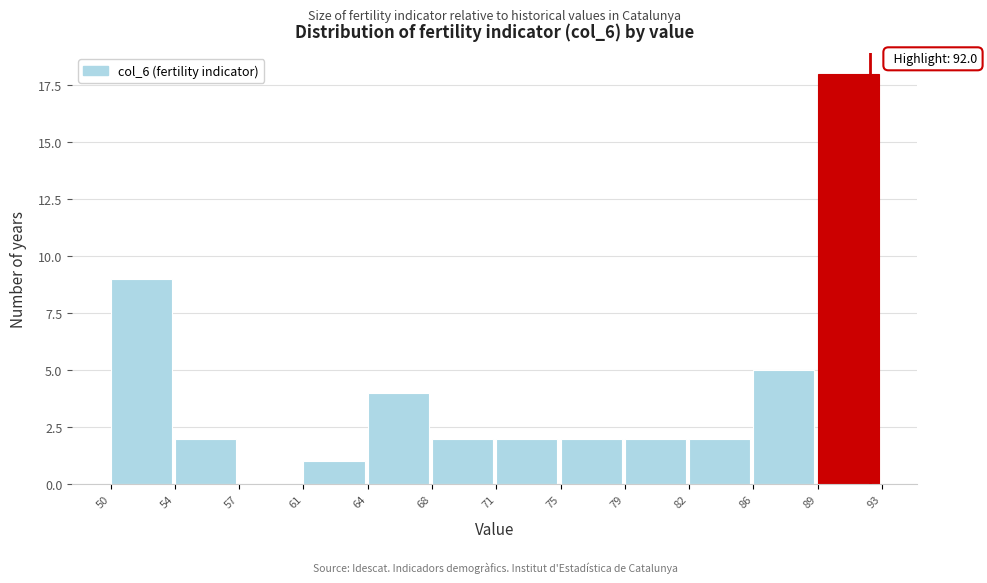

Reading left to right, transcribe all the data shown in this chart.

50=9	54=2	57=0	61=1	64=4	68=2	71=2	75=2	79=2	82=2	86=5	89=18